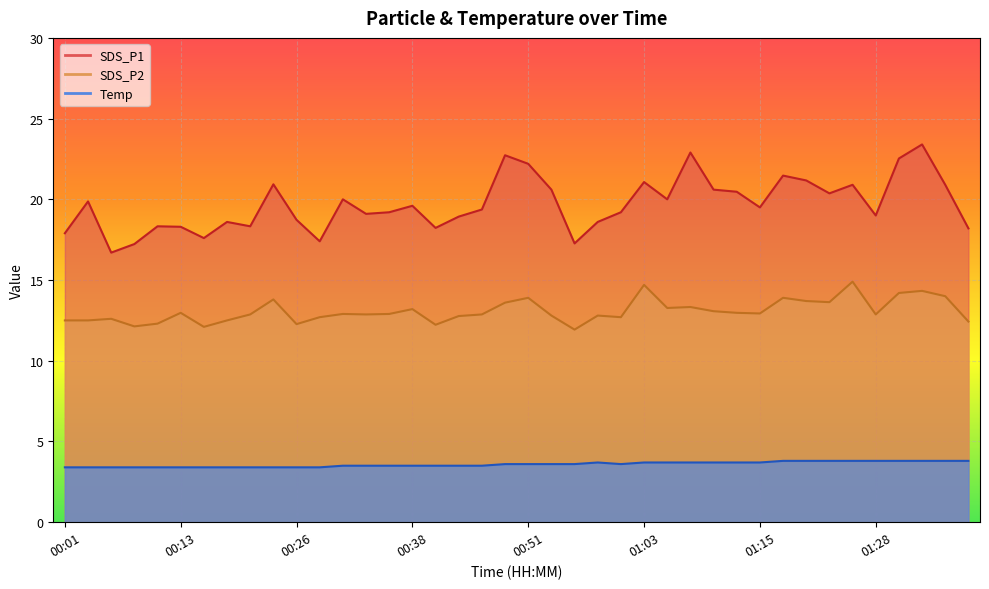

What is the label of the 33rd point from the right?

00:18